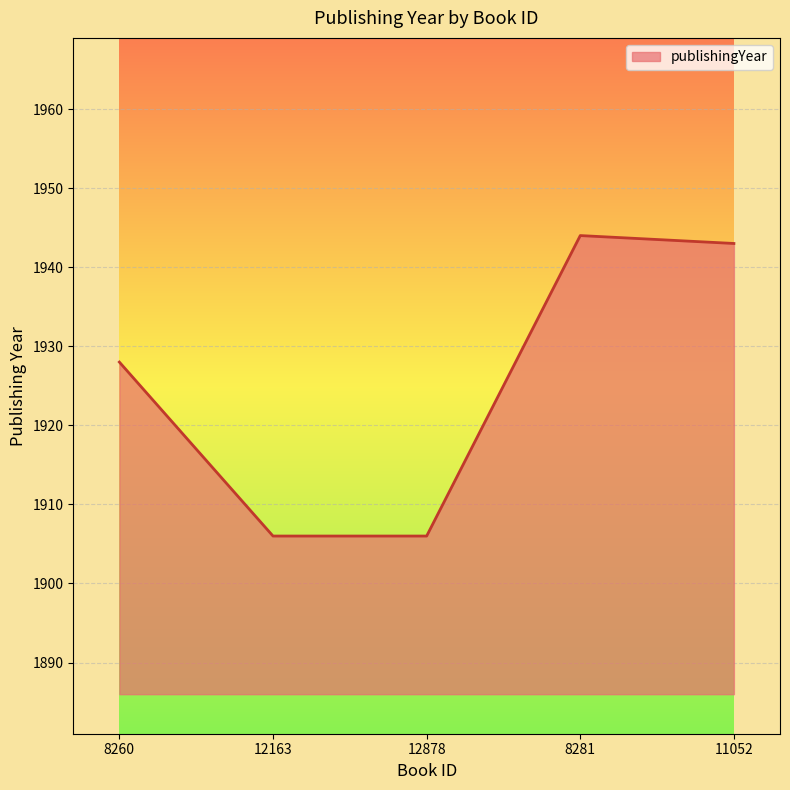

What is the ratio of the value at 8260 to the value at 12163?

1.0